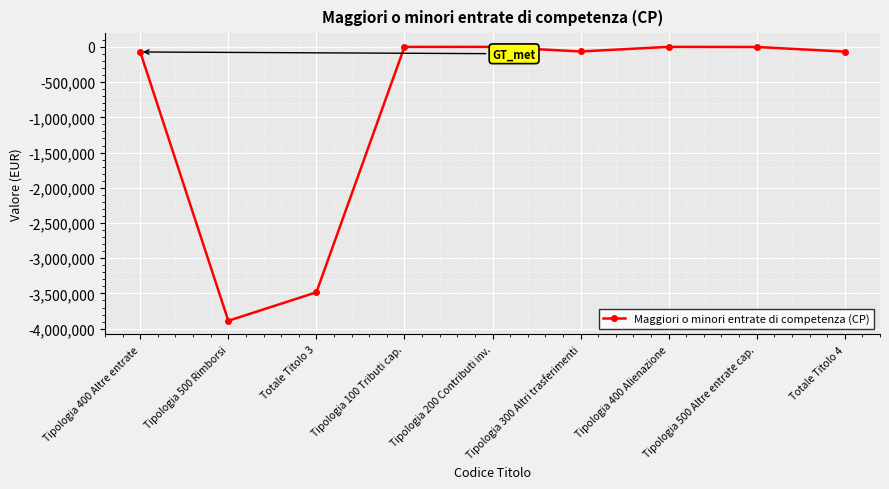

What is the label of the 7th point from the left?

Tipologia 400 Alienazione